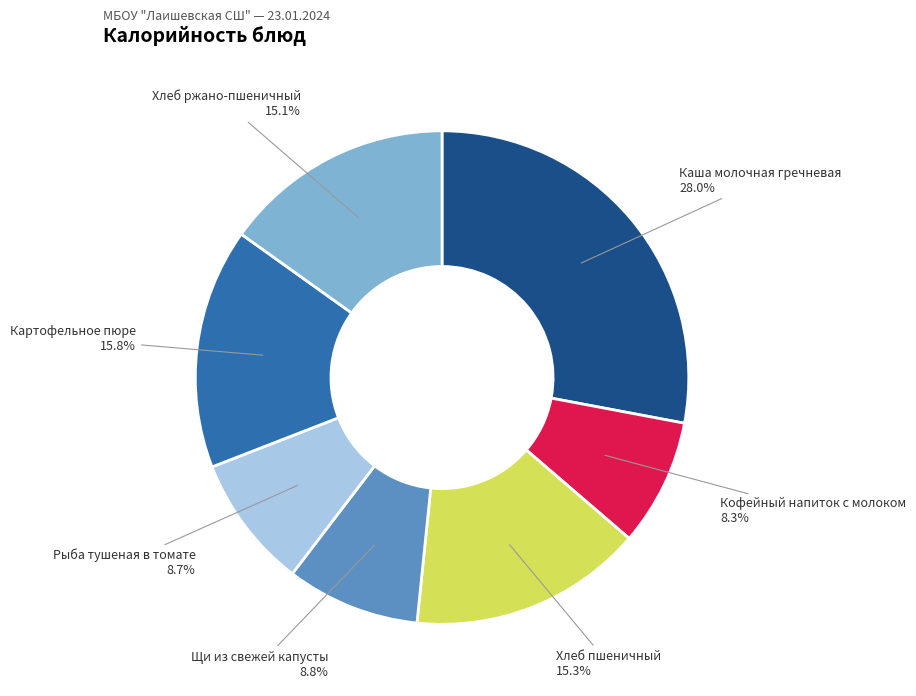

Is there any slice that represents more than half of the pie?

No